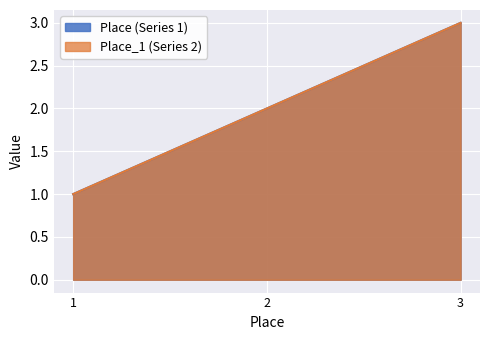

List the series in order of their peak value, highest first.

Place (Series 1), Place_1 (Series 2)